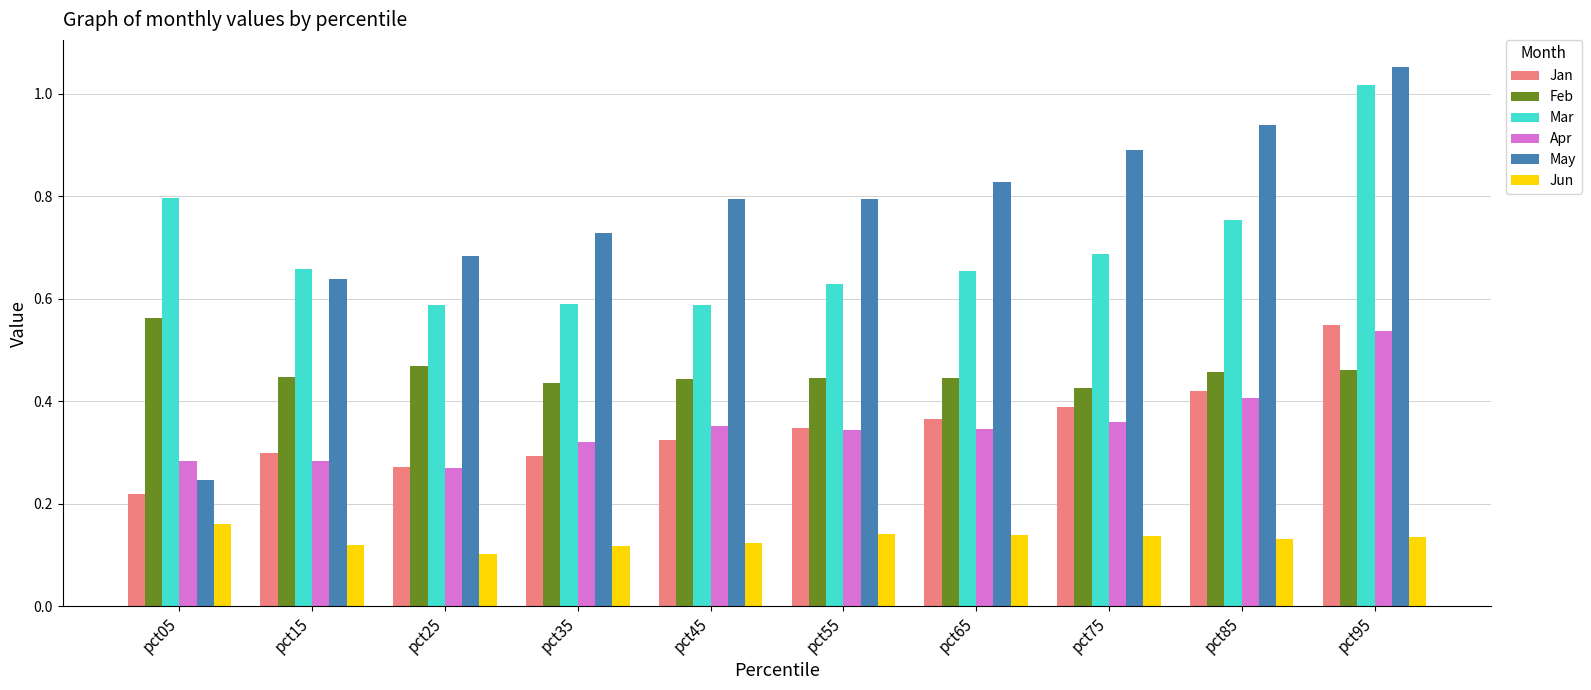

Where is May nearest to the value 0?

pct05